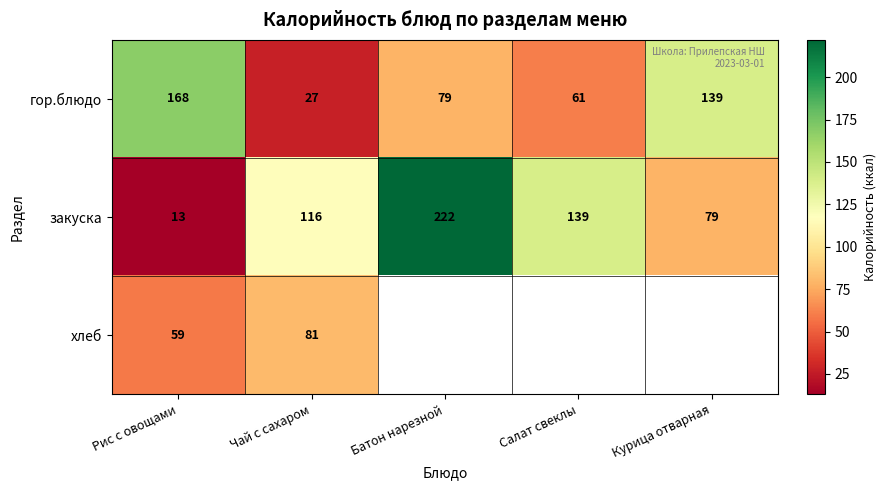

What is the difference between the maximum and minimum values in the гор.блюдо series?

141